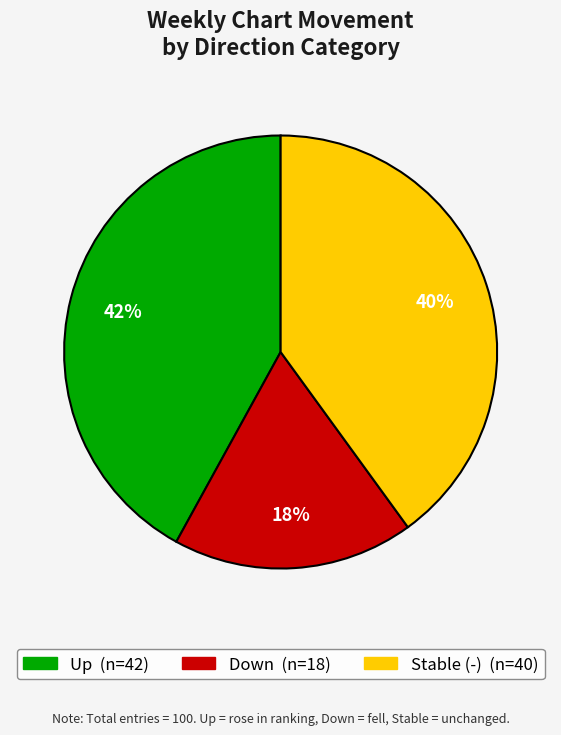

To the nearest percent, what is the difference between the largest and smallest slice percentages?

24%